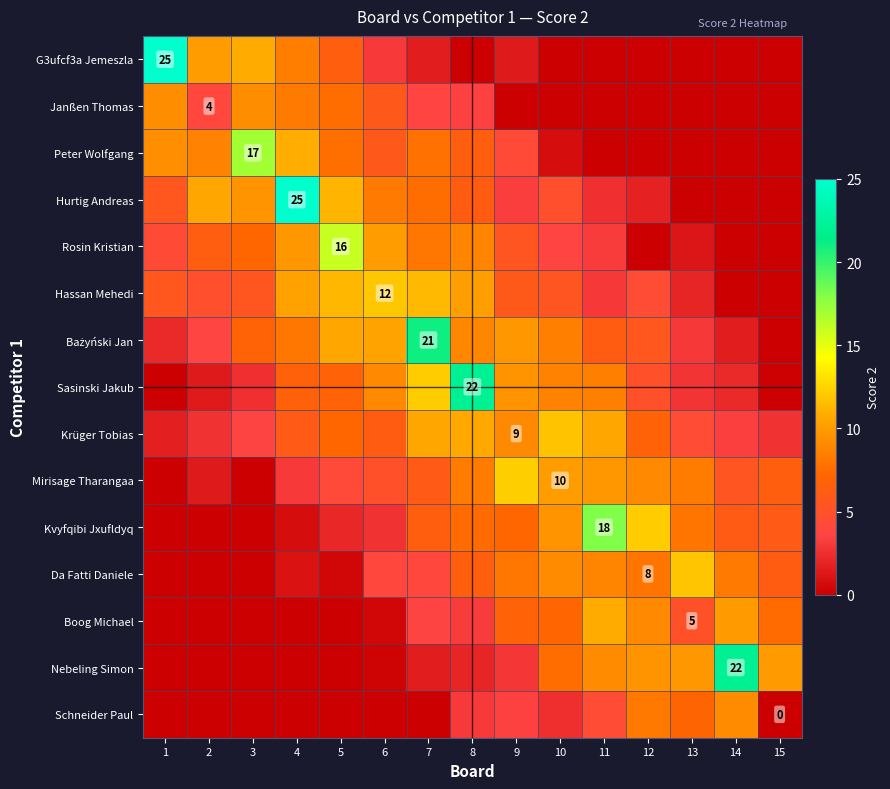

What is the total value across all series at 5?

91.5